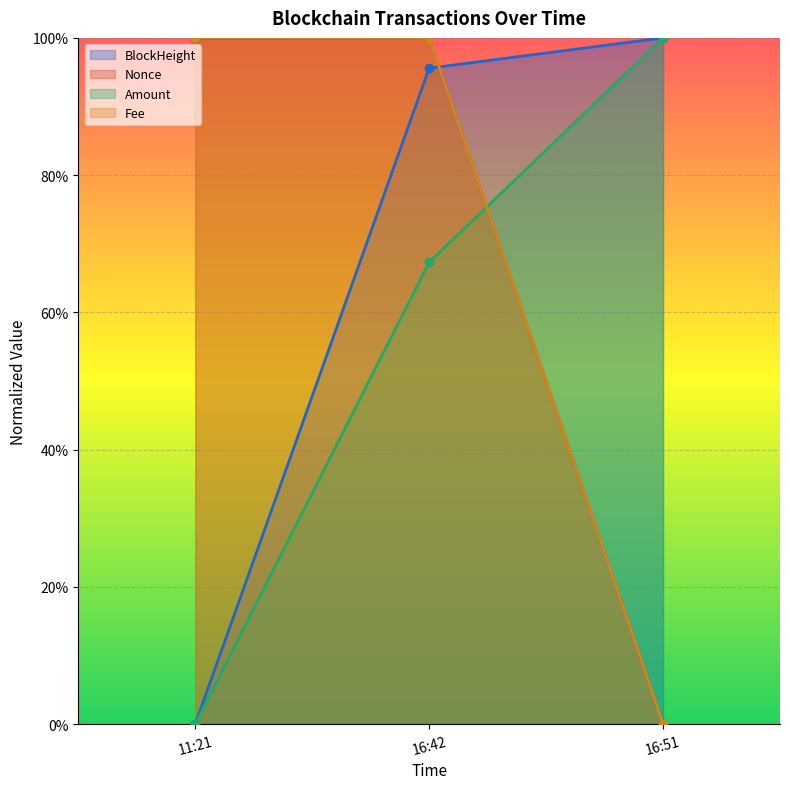

What is the sum of the Fee values at 16:42 and 11:21?

2.0